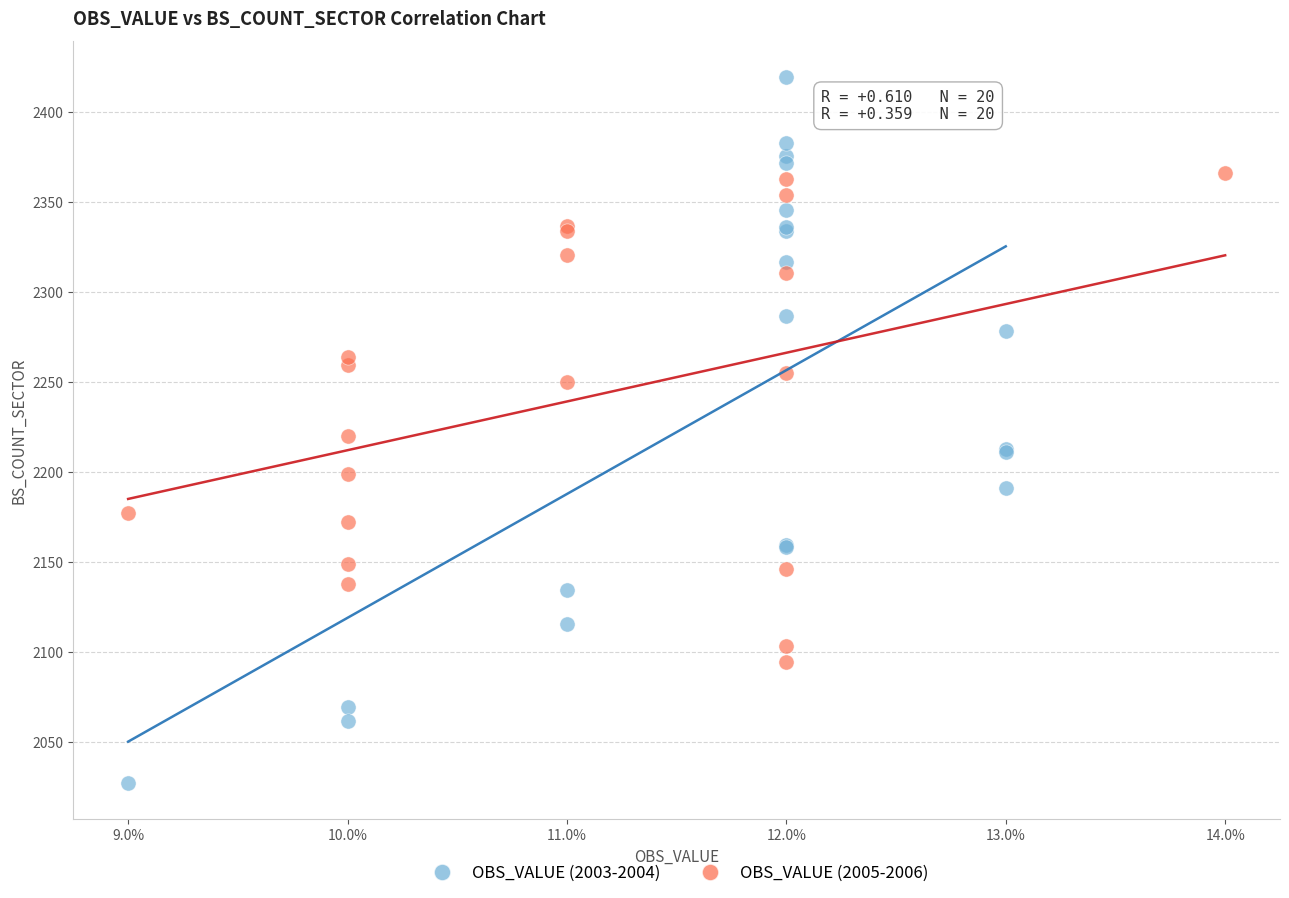

Which series has the widest spread of Y values?

OBS_VALUE (2003-2004)